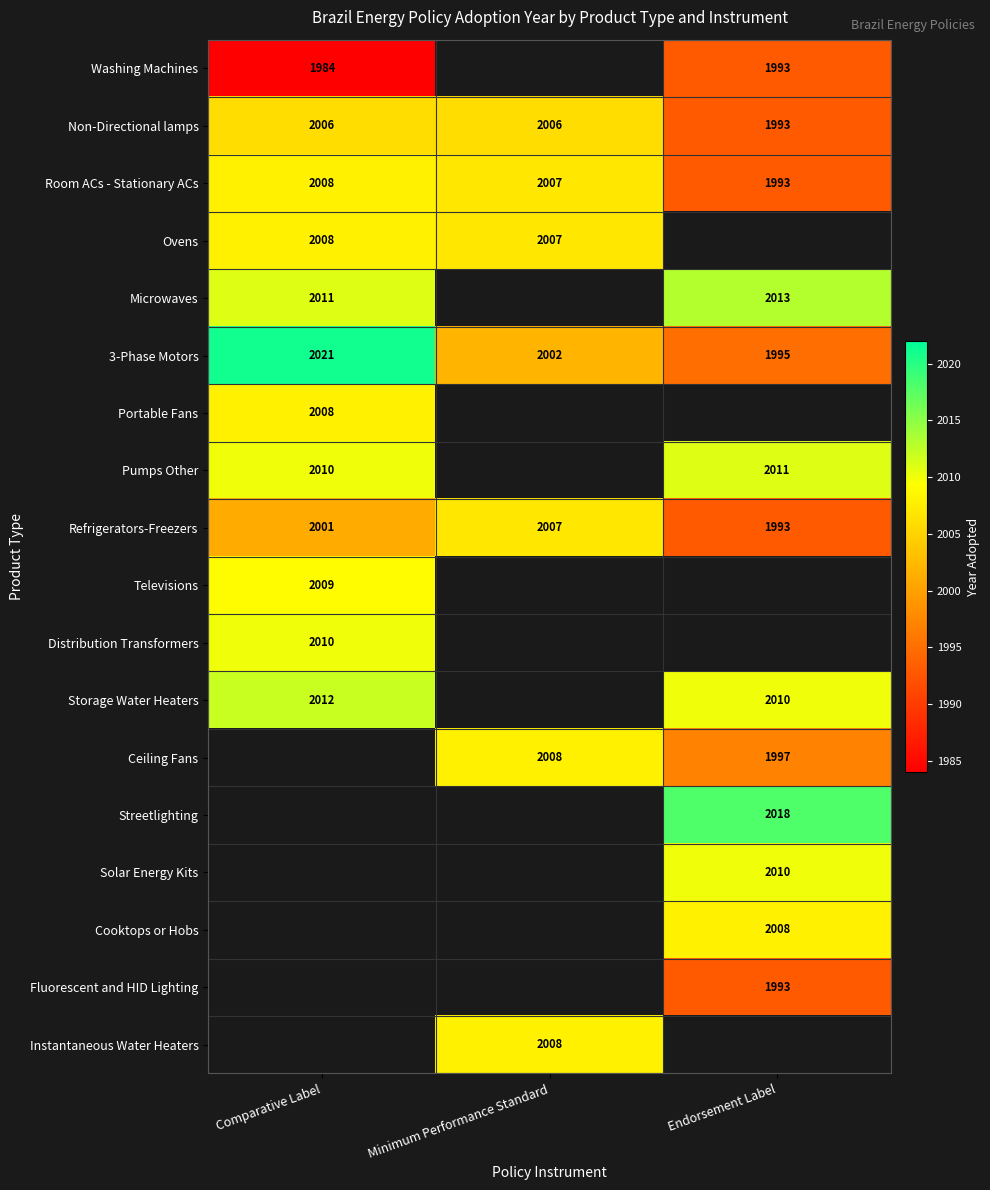

How many 3-Phase Motors values are between 1995 and 2021?

3